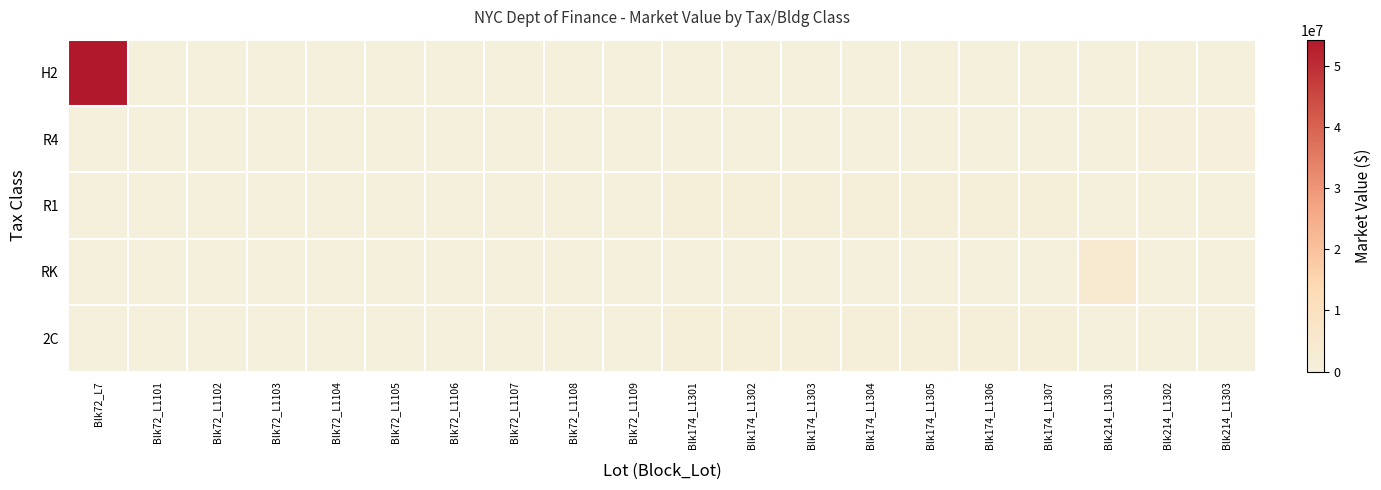

At which category is the sum across all series the highest?

Blk72_L7